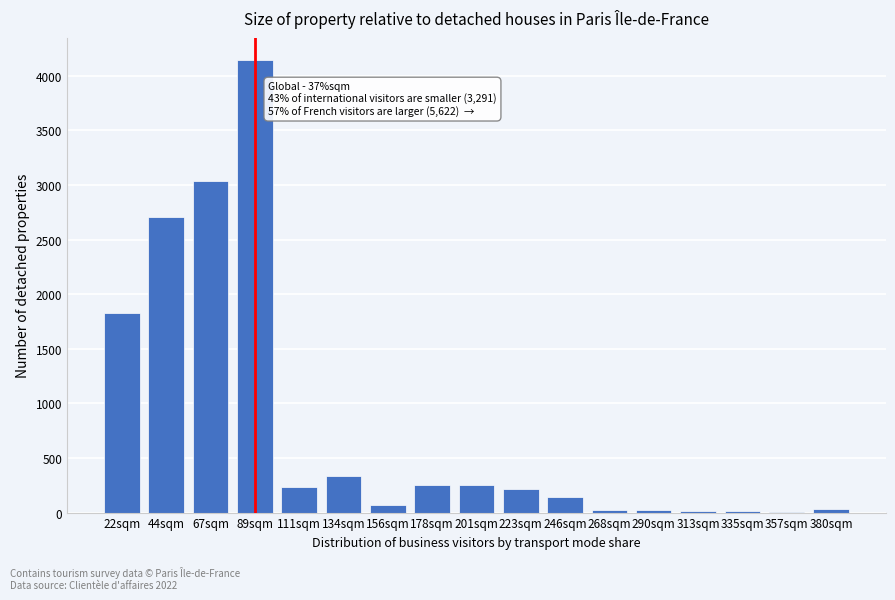

Where is the data nearest to the value 2073?

22sqm